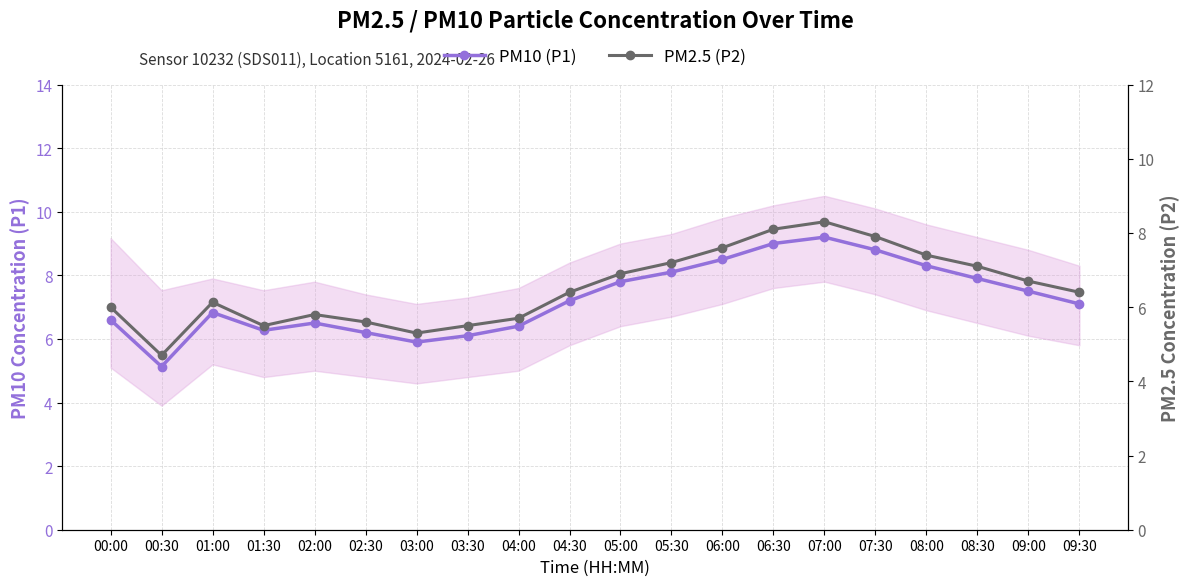

At which category is the sum across all series the highest?

07:00